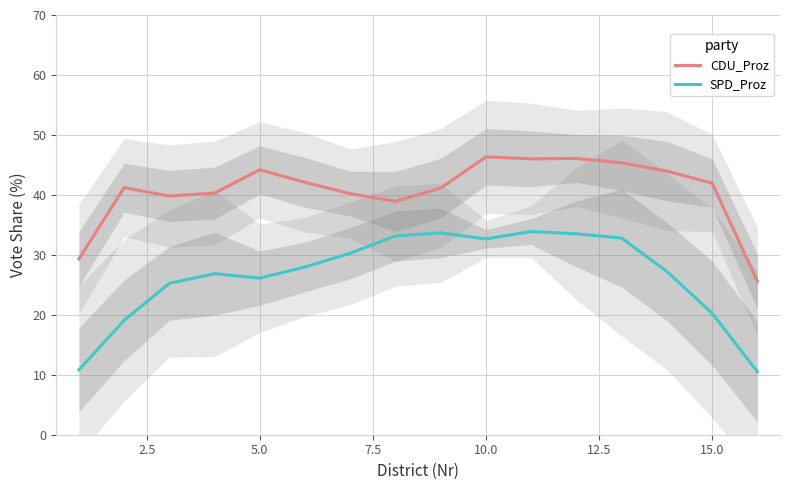

At how many categories does at least one series exceed 16?

16